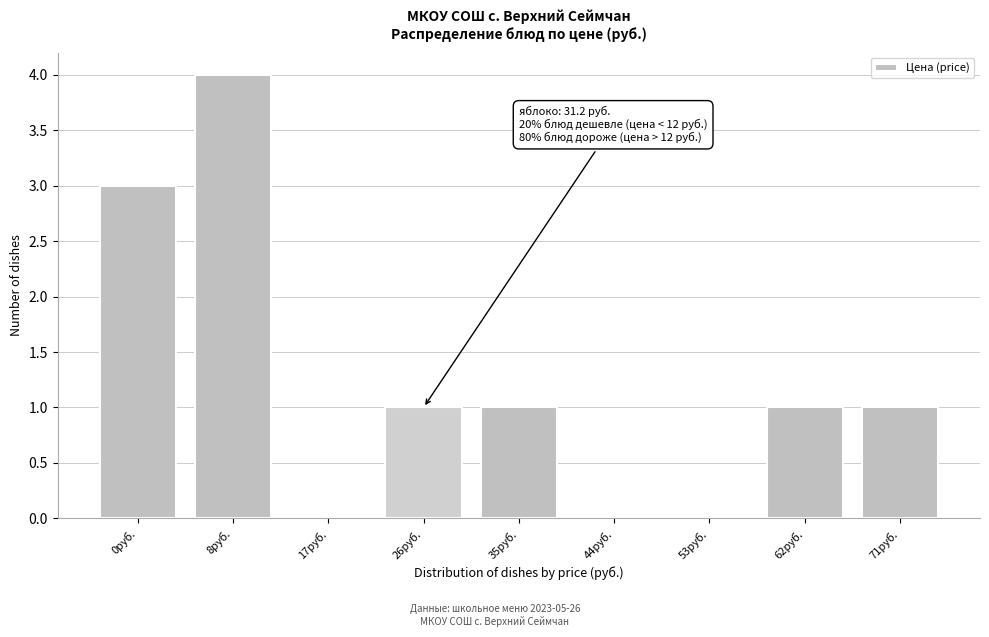

Reading right to left, list all the values displayed in this chart.

71руб.=1	62руб.=1	53руб.=0	44руб.=0	35руб.=1	26руб.=1	17руб.=0	8руб.=4	0руб.=3